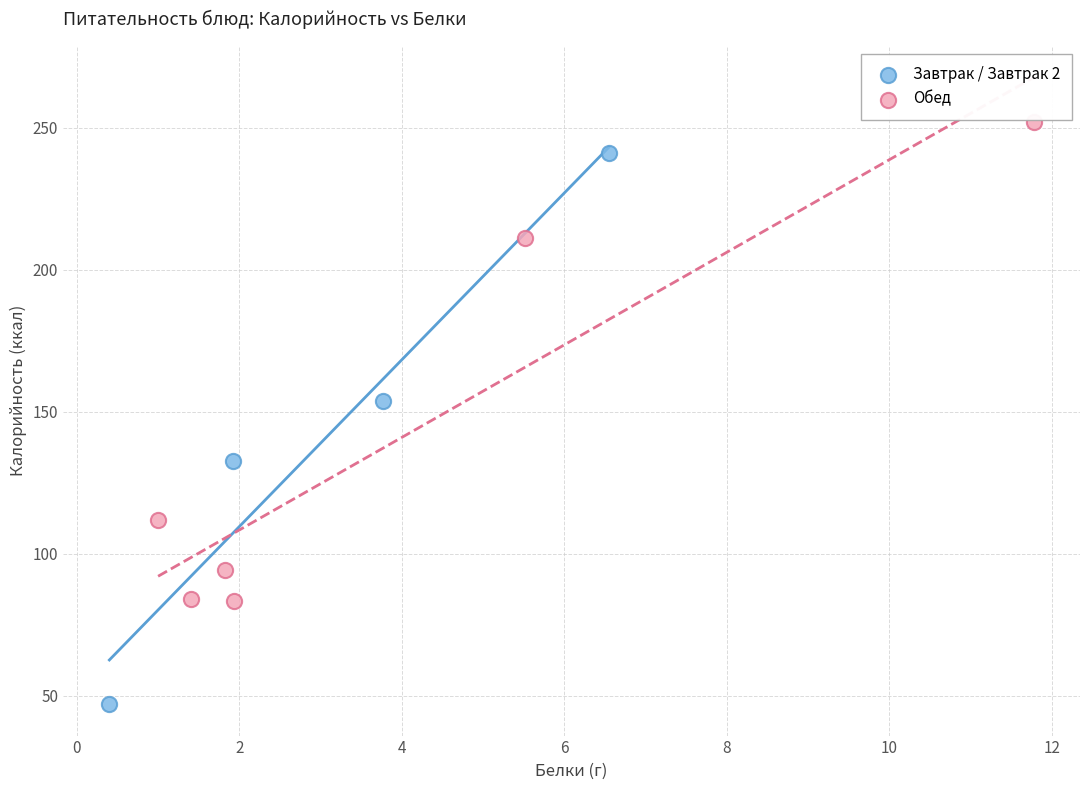

Which series contains the highest Y value?

Обед